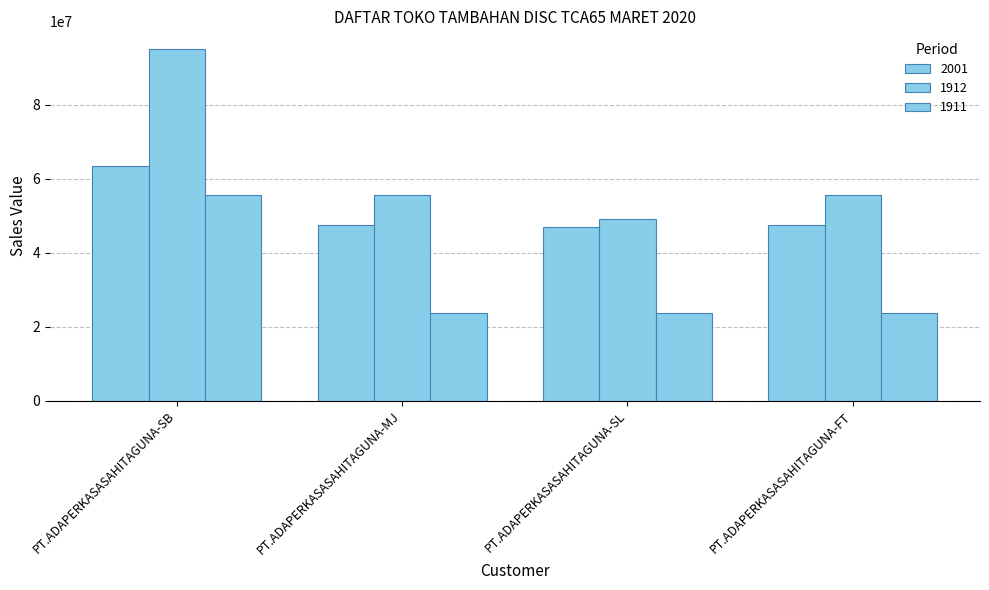

At which category does the chart reach its minimum across all series?

PT.ADAPERKASASAHITAGUNA-MJ